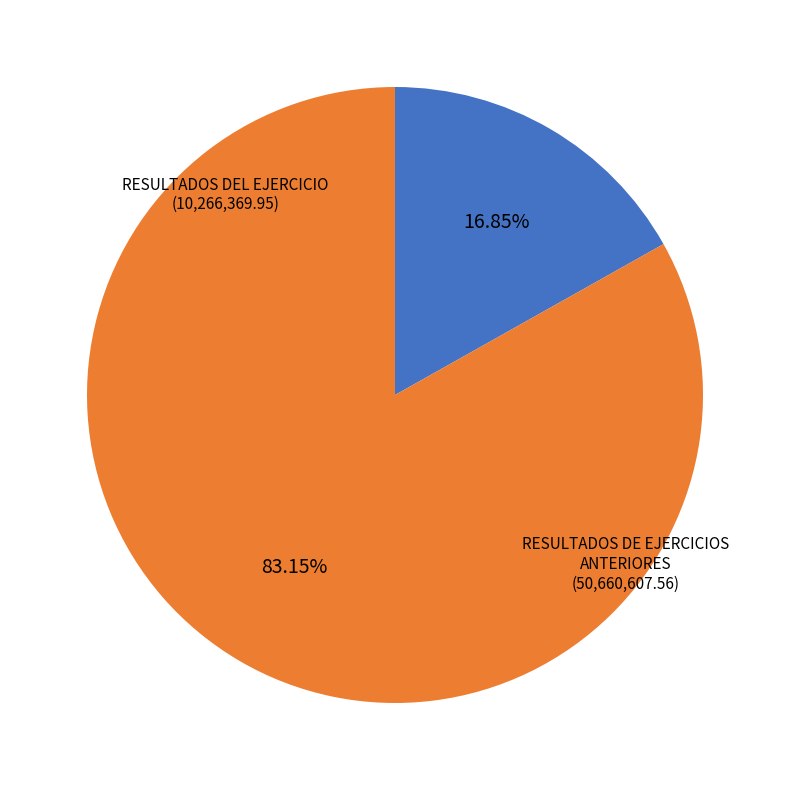

Is there any slice that represents more than half of the pie?

Yes